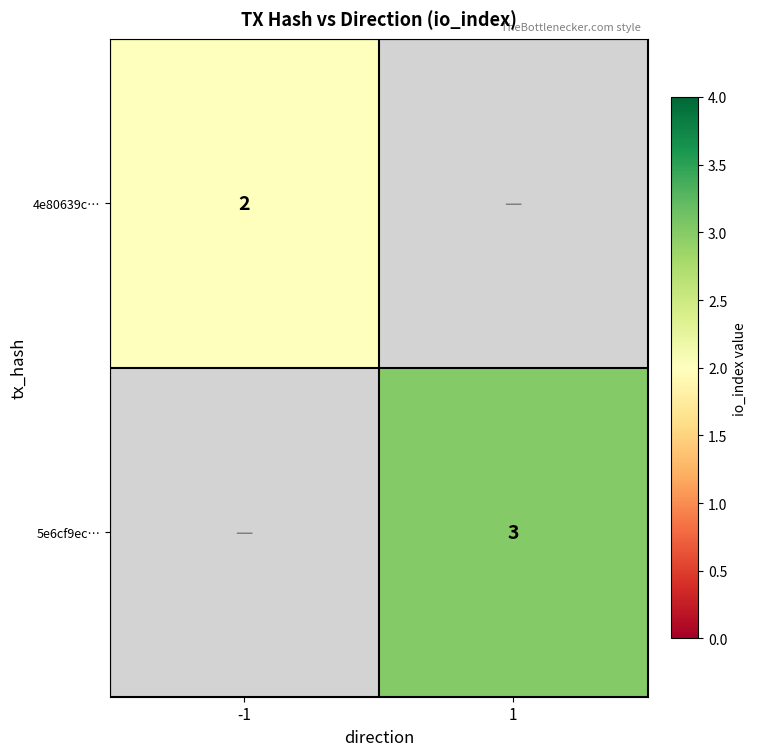

Is it true that 5e6cf9ec… equals 1 at 1?

False